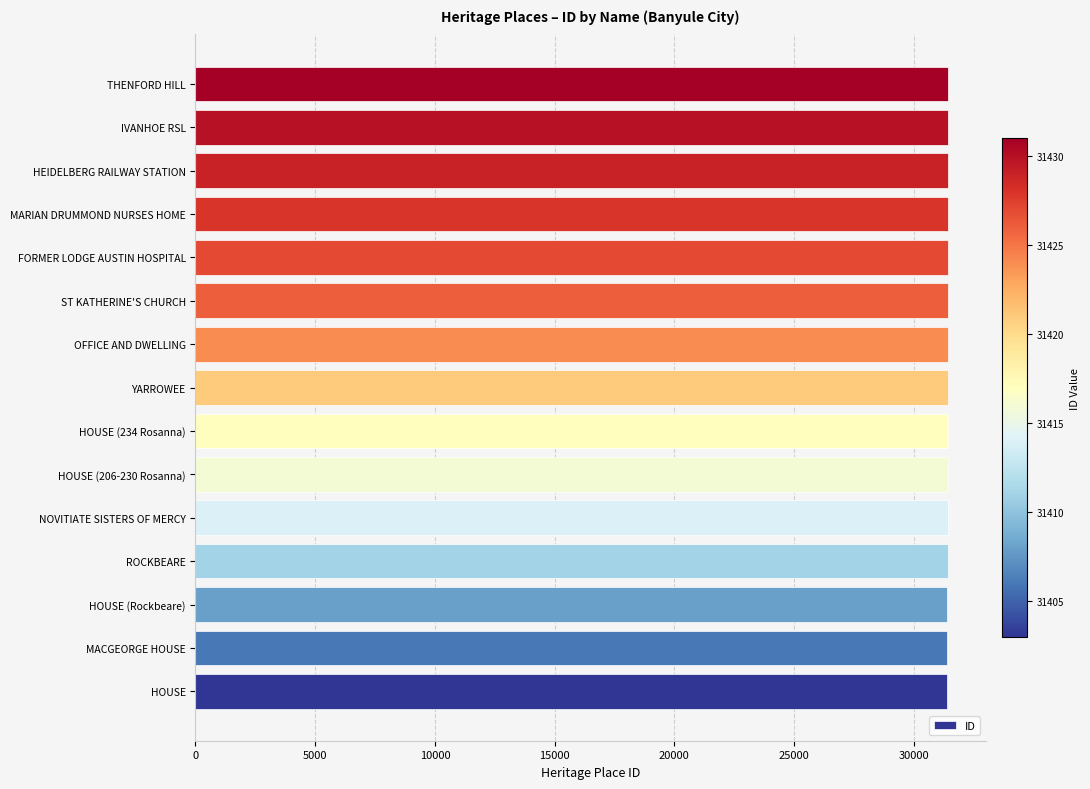

What is the ratio of the value at MARIAN DRUMMOND NURSES HOME to the value at THENFORD HILL?

1.0